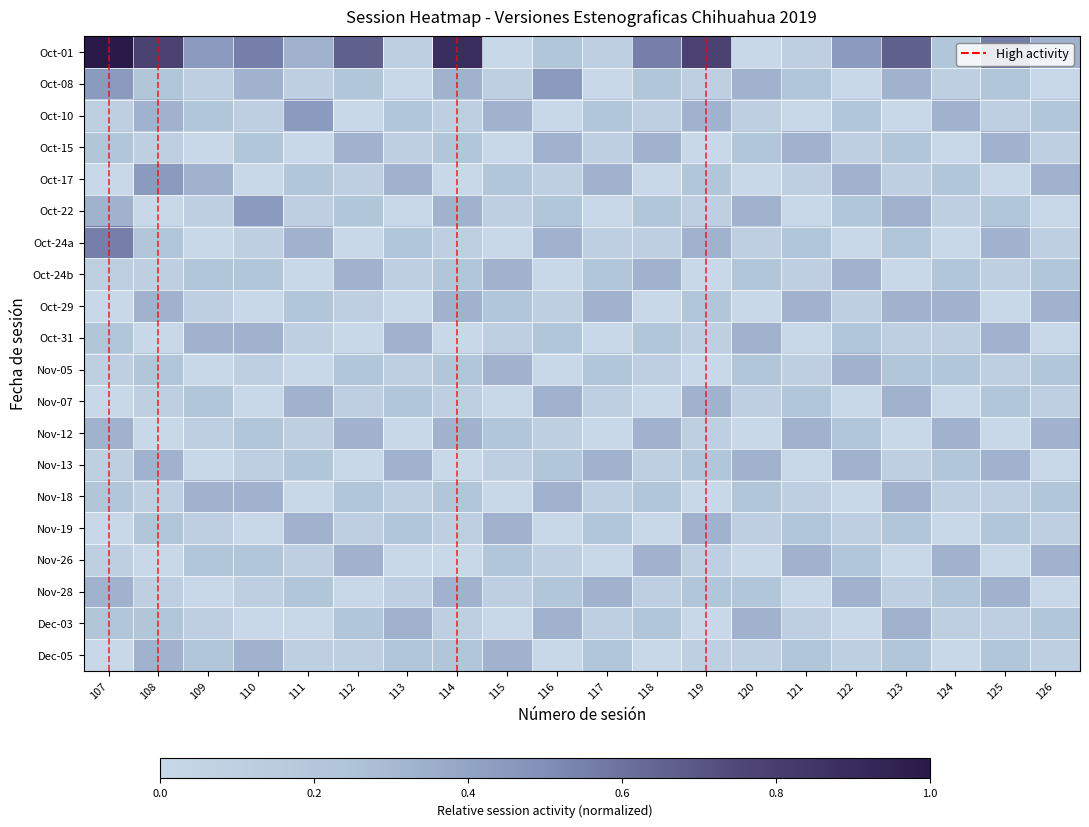

Which series has the largest total across all categories?

Oct-01